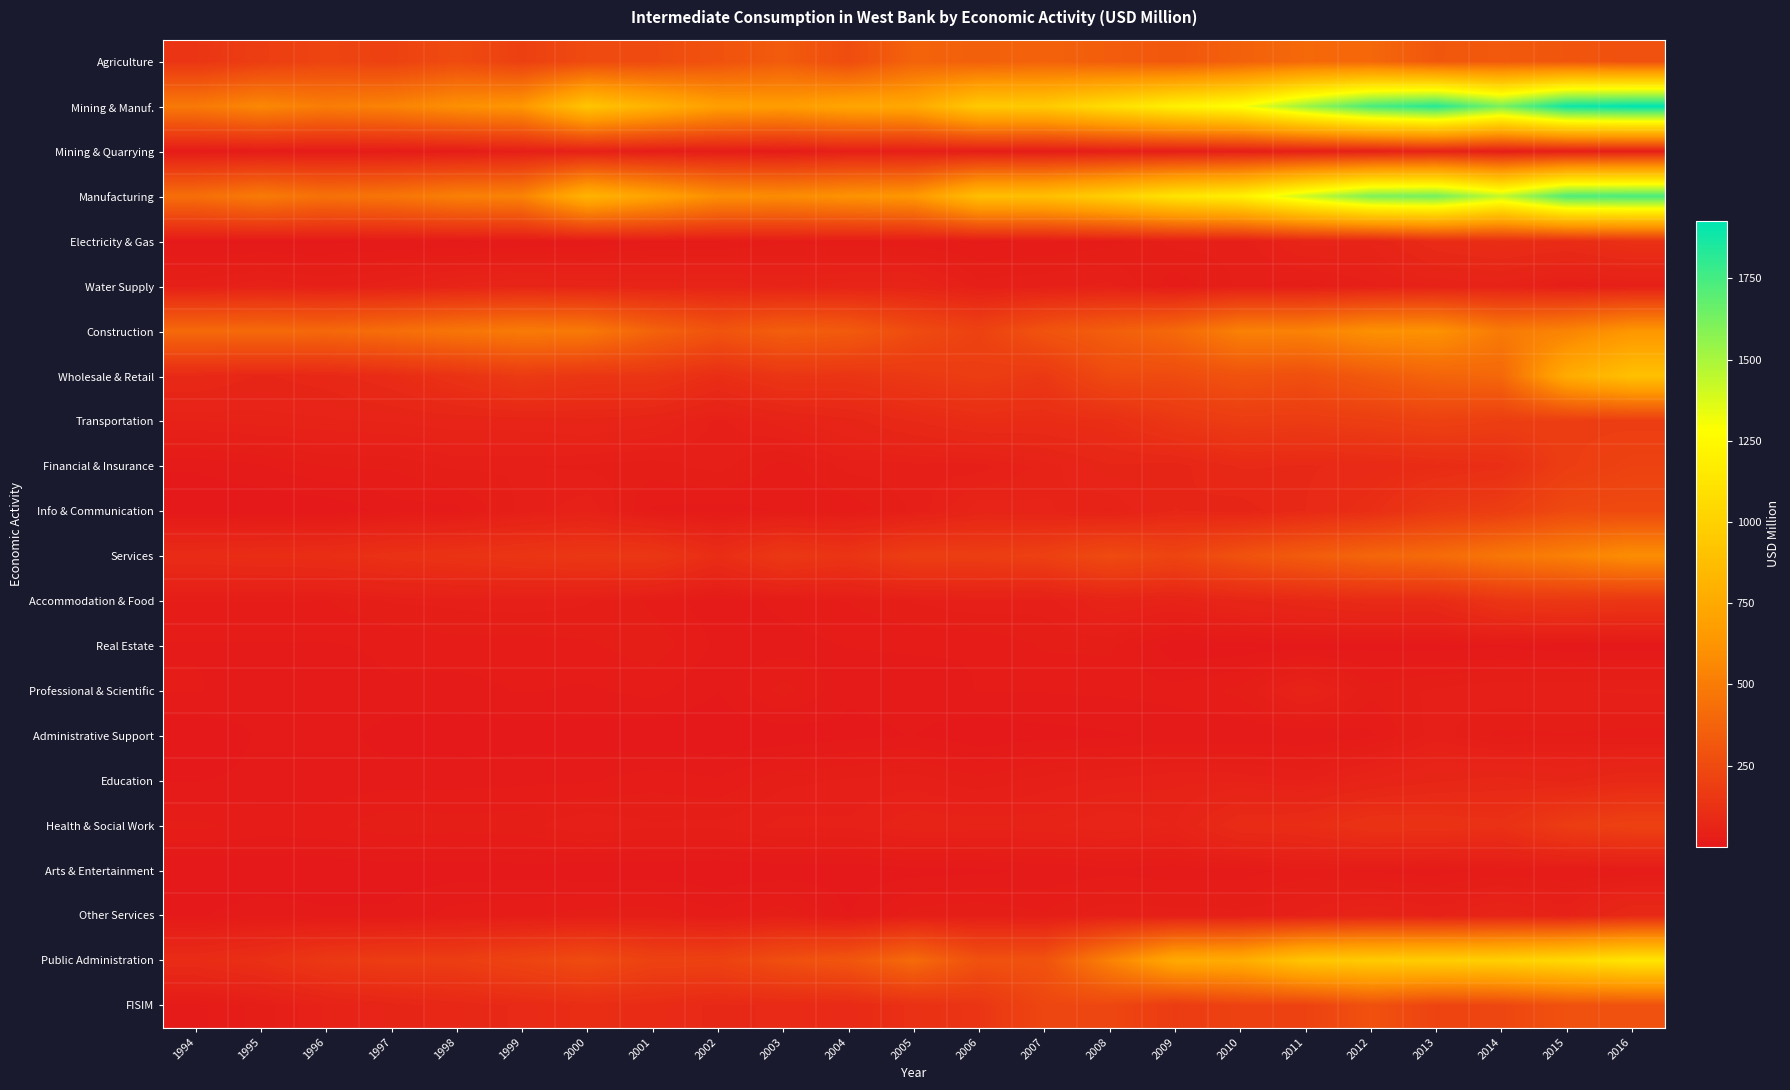

Reading left to right, transcribe all the data shown in this chart.

Agriculture: 1994=142.0	1995=183.6	1996=222.0	1997=206.1	1998=254.2	1999=200.0	2000=250.0	2001=252.6	2002=288.9	2003=337.5	2004=259.2	2005=372.8	2006=358.1	2007=369.2	2008=344.6	2009=316.8	2010=361.3	2011=400.2	2012=393.6	2013=315.1	2014=326.4	2015=308.2	2016=279.4
Mining & Manuf.: 1994=485.0	1995=556.8	1996=503.7	1997=532.8	1998=599.0	1999=634.1	2000=923.2	2001=803.9	2002=686.8	2003=668.3	2004=723.1	2005=743.4	2006=951.4	2007=953.4	2008=1077.9	2009=1197.9	2010=1289.3	2011=1529.7	2012=1738.1	2013=1824.7	2014=1615.9	2015=1885.1	2016=1926.6
Mining & Quarrying: 1994=14.1	1995=14.8	1996=14.9	1997=16.1	1998=17.9	1999=31.5	2000=40.9	2001=23.1	2002=22.3	2003=14.7	2004=33.7	2005=29.3	2006=23.4	2007=17.8	2008=27.6	2009=27.6	2010=28.4	2011=34.2	2012=36.8	2013=51.3	2014=25.2	2015=31.2	2016=31.6
Manufacturing: 1994=430.0	1995=493.2	1996=445.8	1997=465.4	1998=518.4	1999=532.5	2000=814.0	2001=709.3	2002=592.7	2003=579.4	2004=614.2	2005=639.1	2006=880.0	2007=883.2	2008=989.8	2009=1119.0	2010=1195.6	2011=1412.0	2012=1610.1	2013=1633.2	2014=1435.7	2015=1725.2	2016=1740.2
Electricity & Gas: 1994=6.3	1995=5.3	1996=5.9	1997=9.1	1998=7.5	1999=8.1	2000=9.1	2001=14.9	2002=14.6	2003=21.1	2004=18.8	2005=18.3	2006=14.2	2007=16.3	2008=20.3	2009=33.5	2010=33.1	2011=56.9	2012=54.6	2013=94.8	2014=105.7	2015=98.0	2016=118.5
Water Supply: 1994=34.6	1995=43.5	1996=37.1	1997=42.2	1998=55.2	1999=62.0	2000=59.2	2001=56.6	2002=57.2	2003=53.1	2004=56.4	2005=56.7	2006=33.8	2007=36.1	2008=40.2	2009=17.8	2010=32.2	2011=26.6	2012=36.6	2013=45.4	2014=49.3	2015=30.7	2016=36.3
Construction: 1994=405.3	1995=409.6	1996=399.4	1997=428.8	1998=467.2	1999=494.9	2000=485.8	2001=375.2	2002=298.5	2003=353.2	2004=335.1	2005=255.1	2006=206.5	2007=296.3	2008=351.9	2009=400.9	2010=523.4	2011=528.7	2012=603.7	2013=613.4	2014=491.2	2015=535.9	2016=633.1
Wholesale & Retail: 1994=81.2	1995=66.4	1996=75.7	1997=95.2	1998=126.9	1999=167.8	2000=145.5	2001=142.4	2002=104.9	2003=144.1	2004=139.1	2005=159.9	2006=179.6	2007=156.9	2008=250.0	2009=253.0	2010=290.5	2011=272.3	2012=328.8	2013=377.2	2014=397.0	2015=761.5	2016=894.3
Transportation: 1994=45.3	1995=48.8	1996=51.2	1997=54.4	1998=58.9	1999=59.9	2000=64.2	2001=56.8	2002=36.2	2003=49.8	2004=63.5	2005=83.5	2006=100.0	2007=98.1	2008=107.1	2009=153.0	2010=178.0	2011=172.7	2012=185.2	2013=204.1	2014=187.0	2015=184.4	2016=182.5
Financial & Insurance: 1994=9.2	1995=14.6	1996=23.7	1997=24.3	1998=32.7	1999=31.2	2000=29.3	2001=26.9	2002=33.8	2003=19.5	2004=33.2	2005=35.0	2006=34.4	2007=48.4	2008=66.7	2009=62.7	2010=85.3	2011=81.8	2012=87.3	2013=95.7	2014=108.3	2015=184.5	2016=211.0
Info & Communication: 1994=0.9	1995=0.7	1996=0.9	1997=11.7	1998=13.1	1999=33.0	2000=43.8	2001=14.1	2002=12.3	2003=16.3	2004=17.1	2005=32.2	2006=58.5	2007=55.2	2008=44.3	2009=68.9	2010=60.4	2011=83.5	2012=106.1	2013=159.1	2014=181.8	2015=246.6	2016=249.0
Services: 1994=96.4	1995=102.8	1996=105.9	1997=121.3	1998=131.6	1999=143.3	2000=152.7	2001=152.4	2002=101.6	2003=159.9	2004=137.6	2005=186.1	2006=182.7	2007=197.9	2008=254.4	2009=221.4	2010=287.2	2011=341.0	2012=388.4	2013=412.7	2014=472.7	2015=519.6	2016=589.5
Accommodation & Food: 1994=23.1	1995=23.3	1996=22.7	1997=31.4	1998=33.1	1999=34.9	2000=31.6	2001=21.4	2002=10.4	2003=18.1	2004=23.5	2005=31.2	2006=36.9	2007=34.0	2008=55.0	2009=48.2	2010=64.5	2011=77.4	2012=89.6	2013=89.7	2014=140.3	2015=154.0	2016=145.4
Real Estate: 1994=15.0	1995=15.0	1996=14.9	1997=16.9	1998=20.2	1999=19.5	2000=21.8	2001=27.8	2002=14.0	2003=12.0	2004=16.0	2005=16.9	2006=16.0	2007=24.3	2008=25.0	2009=2.2	2010=3.3	2011=4.5	2012=5.8	2013=5.0	2014=7.4	2015=3.2	2016=4.2
Professional & Scientific: 1994=16.5	1995=10.4	1996=11.7	1997=14.9	1998=12.4	1999=16.4	2000=14.3	2001=18.5	2002=8.2	2003=26.2	2004=9.6	2005=11.1	2006=16.0	2007=16.3	2008=17.0	2009=18.6	2010=25.2	2011=52.2	2012=25.9	2013=32.5	2014=36.6	2015=37.8	2016=39.5
Administrative Support: 1994=1.7	1995=9.1	1996=13.5	1997=3.6	1998=3.1	1999=4.1	2000=4.3	2001=2.1	2002=1.3	2003=2.2	2004=5.7	2005=8.4	2006=2.4	2007=5.0	2008=7.1	2009=10.0	2010=9.0	2011=9.2	2012=13.8	2013=34.5	2014=20.8	2015=22.1	2016=19.7
Education: 1994=7.7	1995=9.9	1996=10.4	1997=12.4	1998=12.8	1999=13.9	2000=14.4	2001=20.2	2002=16.5	2003=28.5	2004=31.8	2005=34.9	2006=24.8	2007=34.3	2008=39.7	2009=44.2	2010=43.6	2011=37.3	2012=54.5	2013=66.6	2014=72.8	2015=65.2	2016=80.7
Health & Social Work: 1994=25.1	1995=20.4	1996=21.0	1997=28.6	1998=26.6	1999=27.7	2000=37.2	2001=31.6	2002=32.4	2003=40.8	2004=39.8	2005=51.7	2006=50.4	2007=50.3	2008=60.3	2009=52.9	2010=97.0	2011=100.7	2012=130.2	2013=127.7	2014=119.4	2015=177.1	2016=201.5
Arts & Entertainment: 1994=0.6	1995=1.5	1996=1.9	1997=3.5	1998=3.9	1999=4.6	2000=2.6	2001=2.7	2002=1.0	2003=2.7	2004=3.2	2005=4.3	2006=6.2	2007=9.6	2008=12.4	2009=10.7	2010=11.1	2011=19.6	2012=13.3	2013=12.1	2014=16.9	2015=15.6	2016=14.1
Other Services: 1994=6.7	1995=13.2	1996=9.8	1997=10.0	1998=19.5	1999=22.2	2000=26.5	2001=28.1	2002=17.8	2003=29.4	2004=8.0	2005=27.6	2006=30.0	2007=24.1	2008=37.9	2009=34.6	2010=33.5	2011=40.1	2012=55.3	2013=44.6	2014=58.5	2015=44.6	2016=84.4
Public Administration: 1994=95.6	1995=114.8	1996=159.7	1997=178.6	1998=183.0	1999=219.9	2000=257.0	2001=208.6	2002=205.4	2003=272.7	2004=306.9	2005=410.7	2006=283.4	2007=291.5	2008=525.7	2009=749.9	2010=769.3	2011=924.2	2012=961.3	2013=978.2	2014=992.1	2015=1049.6	2016=1124.6
FISIM: 1994=13.1	1995=26.2	1996=46.8	1997=62.4	1998=74.3	1999=85.7	2000=103.0	2001=94.8	2002=79.7	2003=85.9	2004=86.2	2005=118.0	2006=142.8	2007=230.4	2008=233.4	2009=171.8	2010=209.0	2011=209.8	2012=280.4	2013=218.0	2014=230.5	2015=281.3	2016=281.7